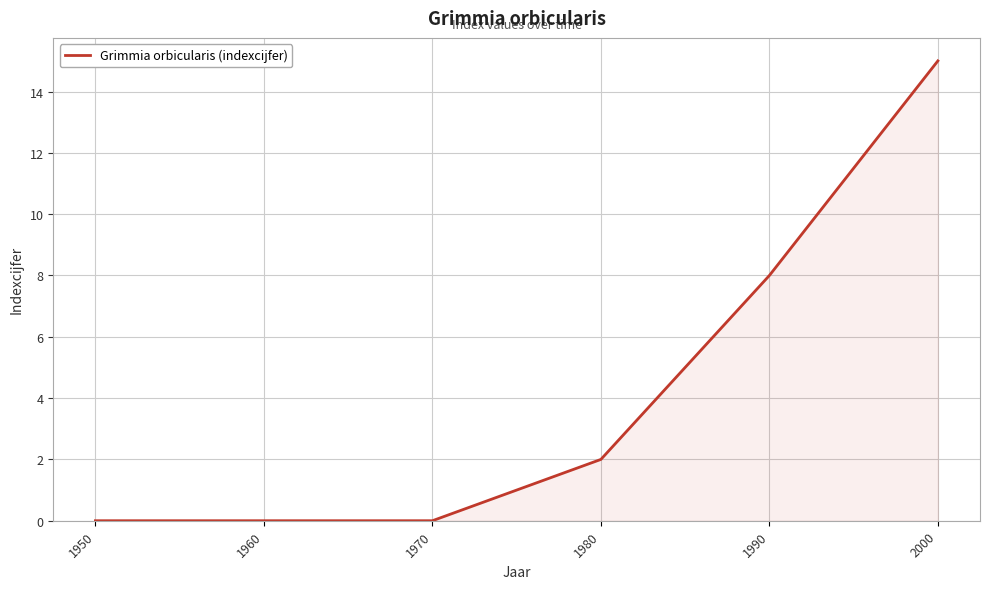

How many lines are shown in the chart?

1